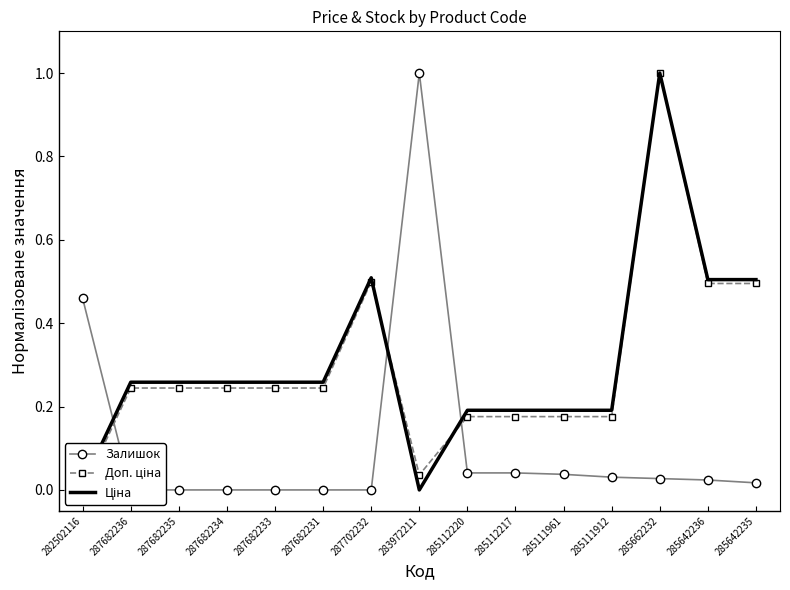

Count the number of data series in this chart.

3